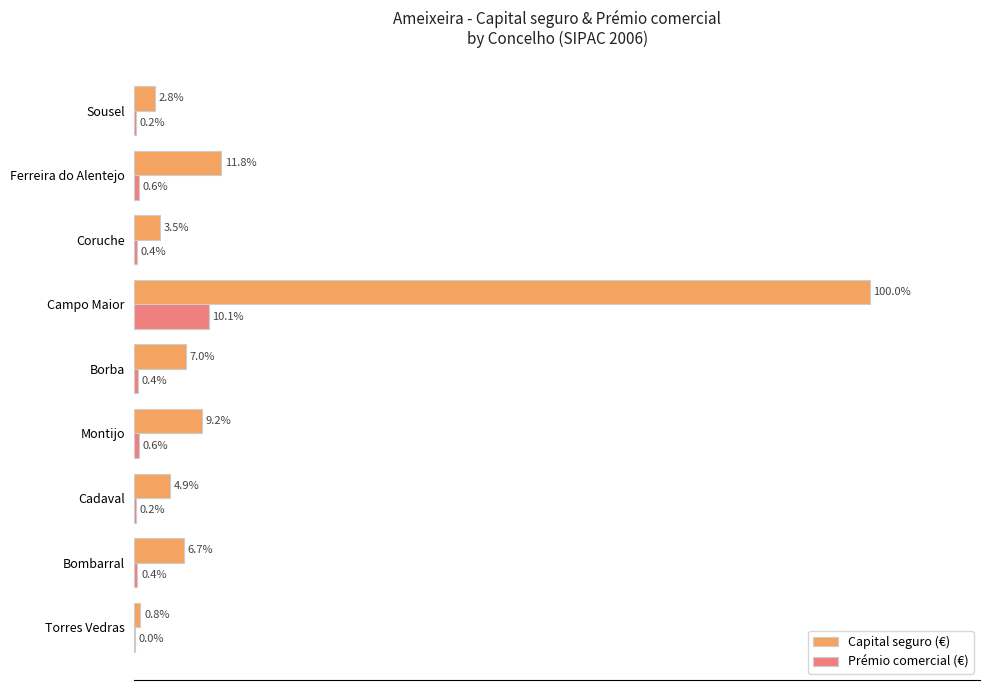

Between Montijo and Sousel, which series saw the biggest shift?

Capital seguro (€)